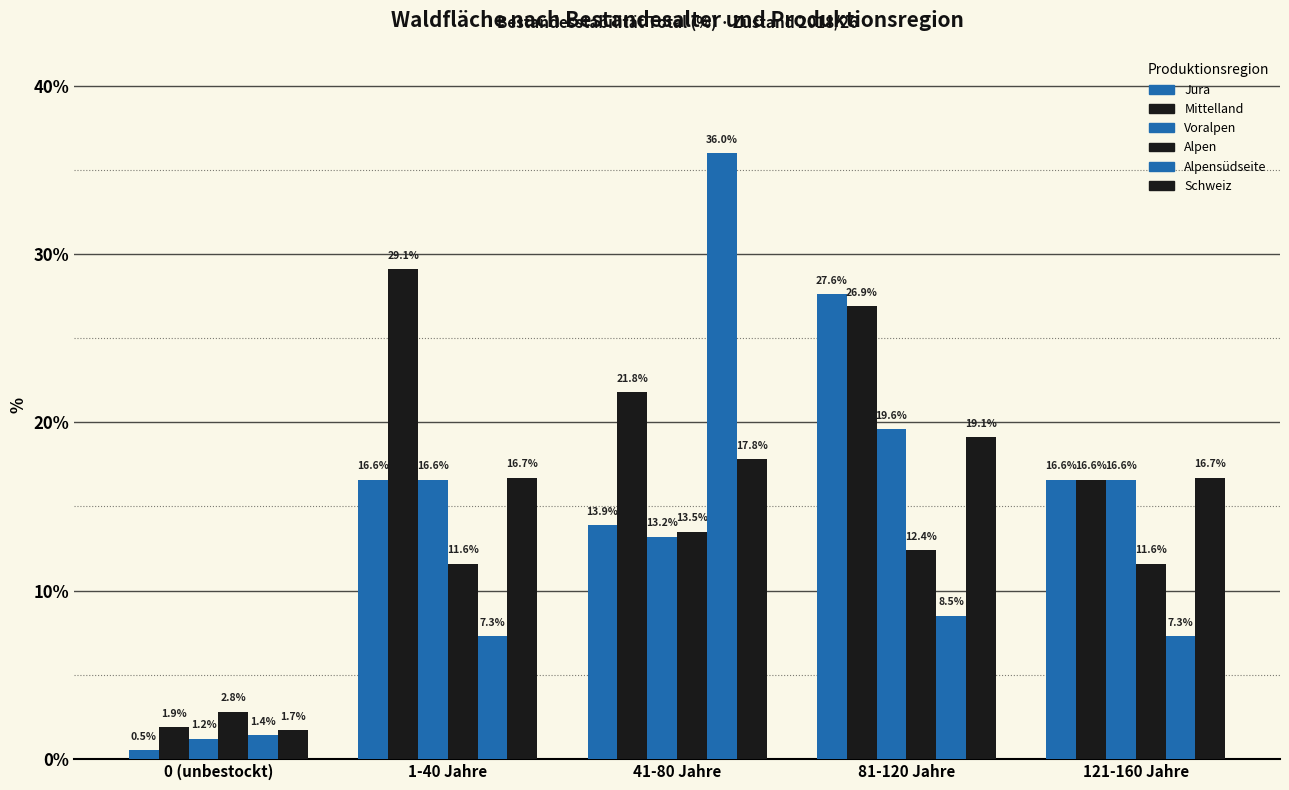

What is the approximate value of Alpensüdseite at 41-80 Jahre?

36.0